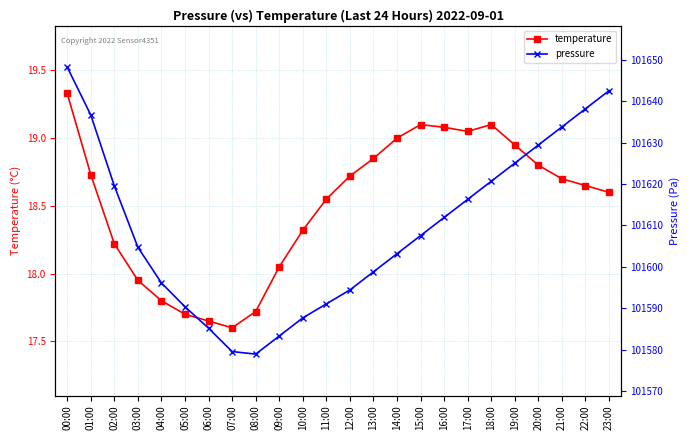

What is the total value across all series at 22:00?

101656.8